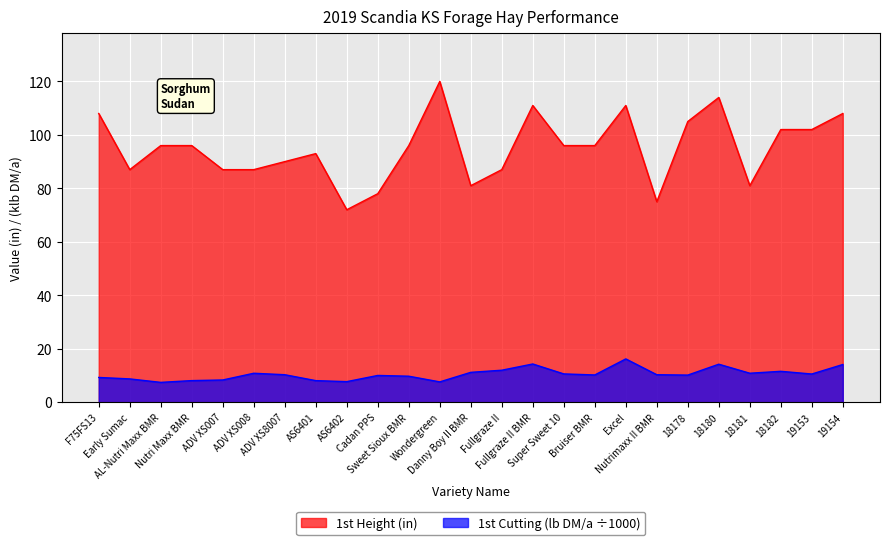

True or false: 1st Height (in) and 1st Cutting lb DM/a cross at least once.

False